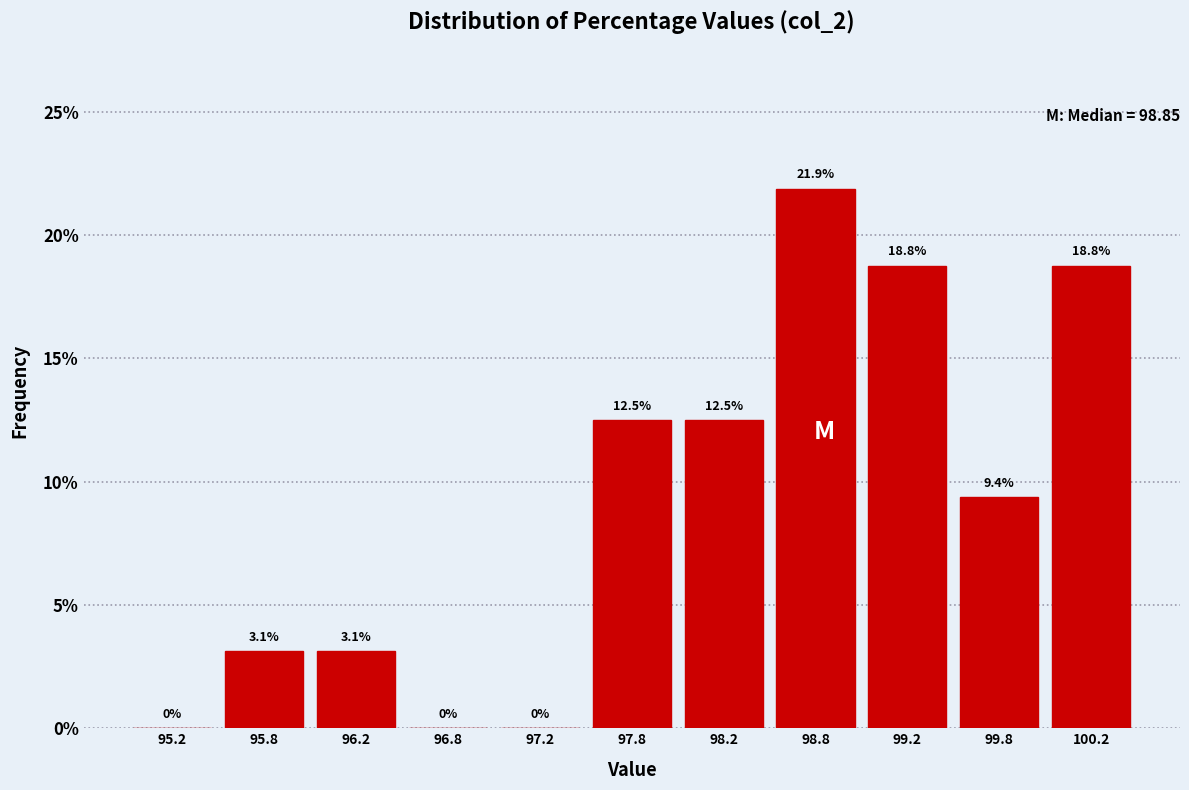

Reading left to right, transcribe this chart: for each bar, give the range it covers on the x-axis and its height.

95.0 to 95.5: 0.0
95.5 to 96.0: 3.1
96.0 to 96.5: 3.1
96.5 to 97.0: 0.0
97.0 to 97.5: 0.0
97.5 to 98.0: 12.5
98.0 to 98.5: 12.5
98.5 to 99.0: 21.9
99.0 to 99.5: 18.8
99.5 to 100.0: 9.4
100.0 to 100.5: 18.8